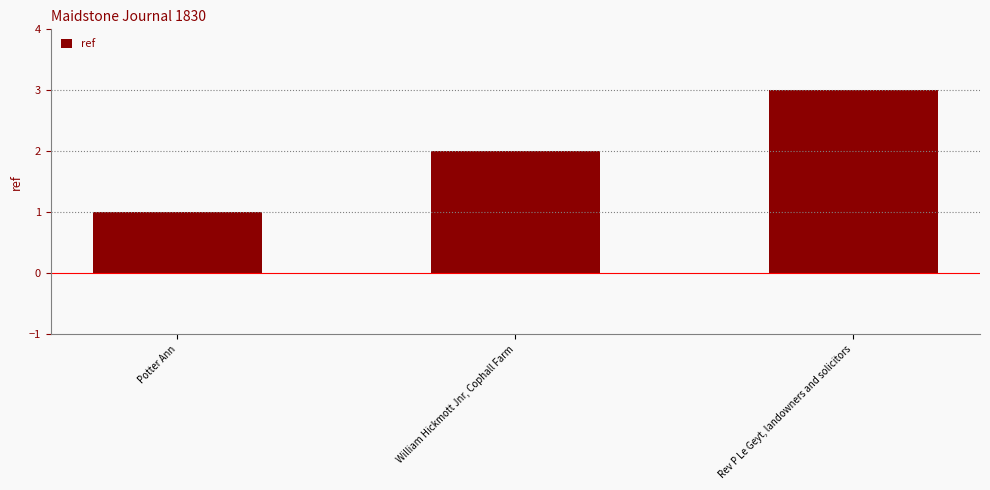

What is the label of the 1st bar from the left?

Potter Ann